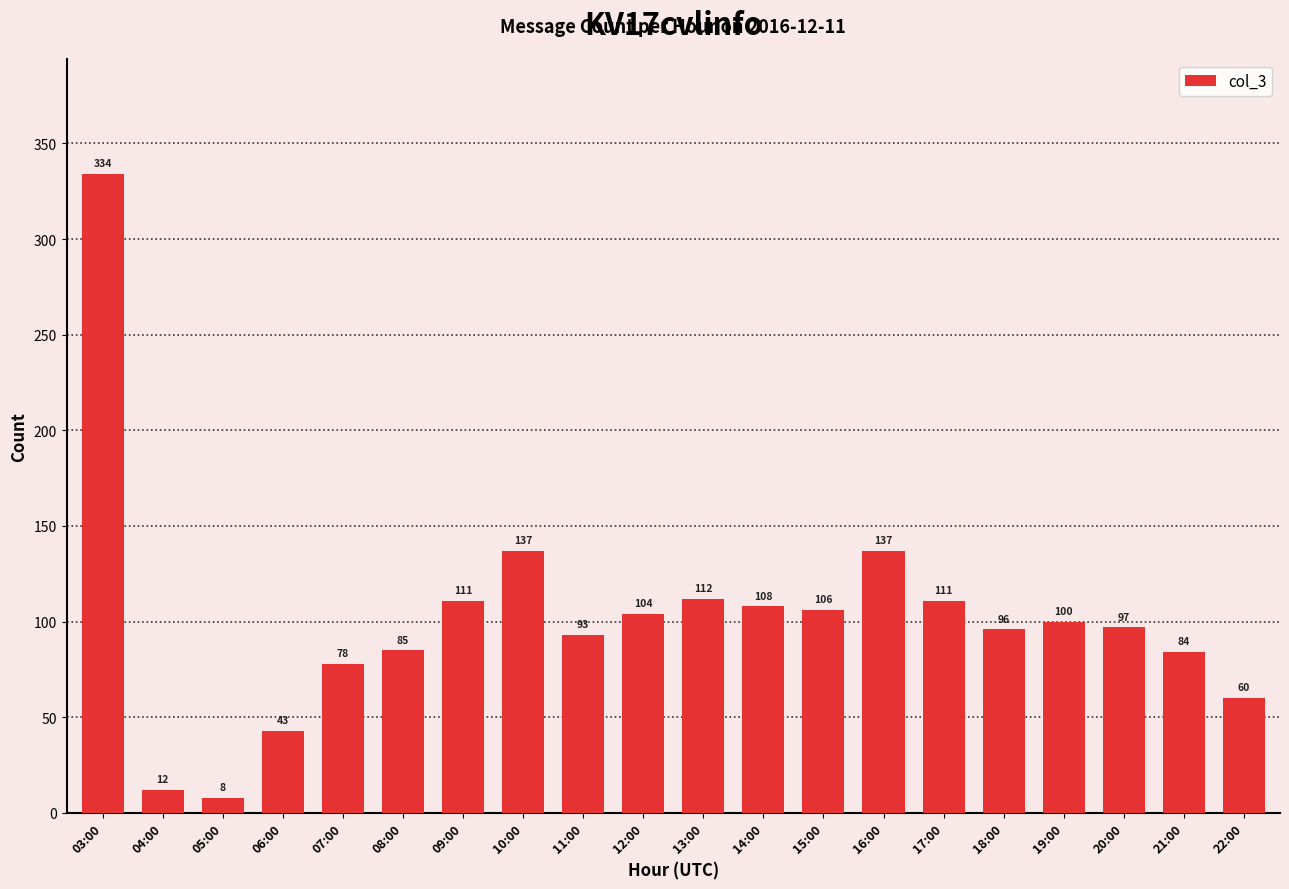

How many bars are there in total?

20